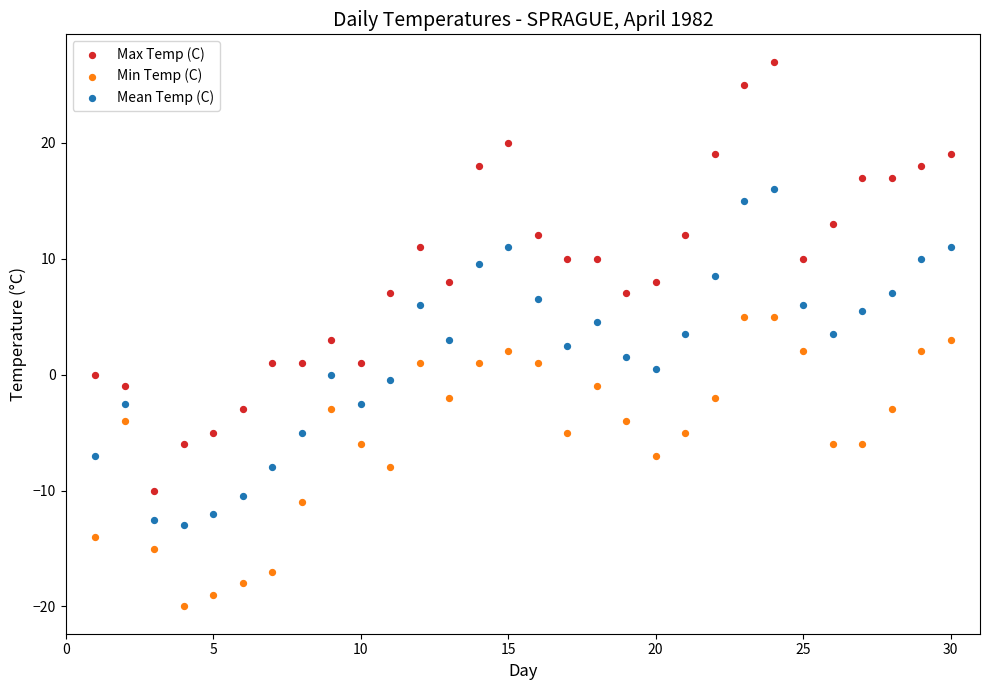

Which series contains the lowest Y value?

Min Temp (C)